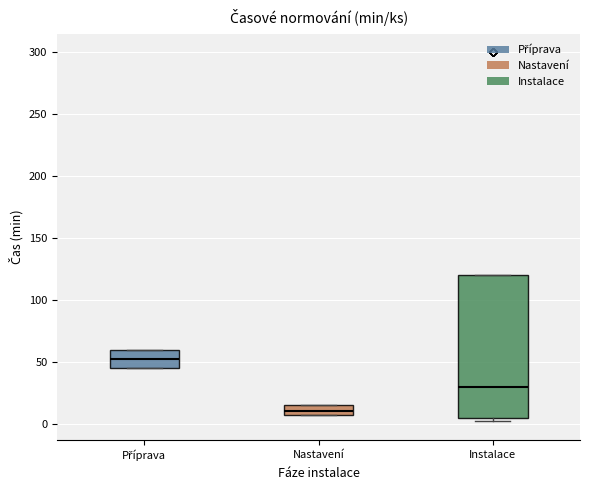

Reading left to right, transcribe this box plot: for each box, give where its median line is, the range the box spans, and where its two whiskers end, as read against the y-axis. The values are not printed on the chart, so give them approximately, as read against the axis.

Příprava: median 55, box 45 to 60, whiskers 45 to 60
Nastavení: median 10, box 5 to 15, whiskers 5 to 15
Instalace: median 30, box 5 to 120, whiskers 0 to 120